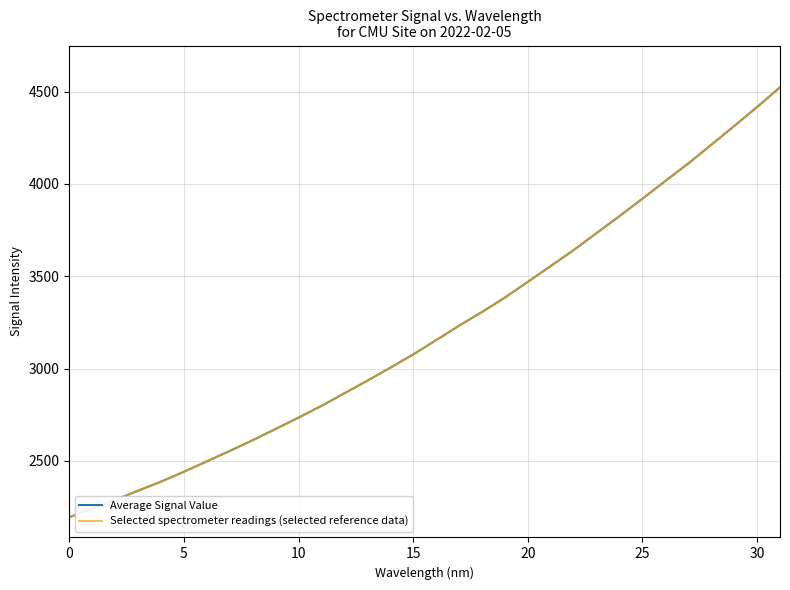

At which category is the sum across all series the highest?

31